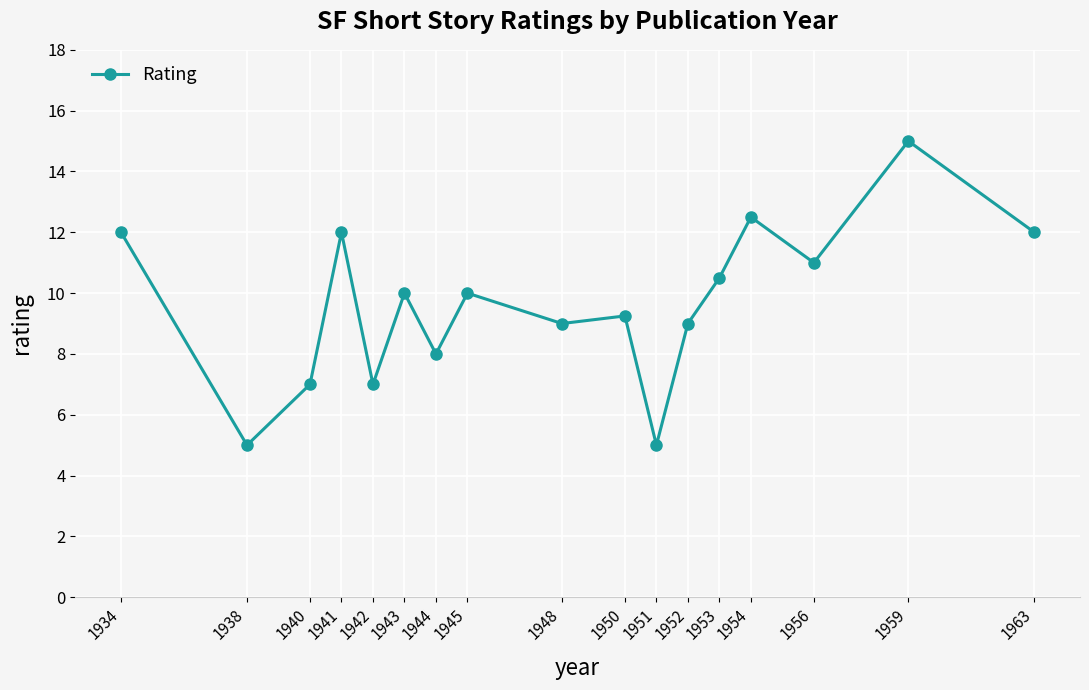

Approximately how many times larger is the value at 1941 compared to 1938?

2.4